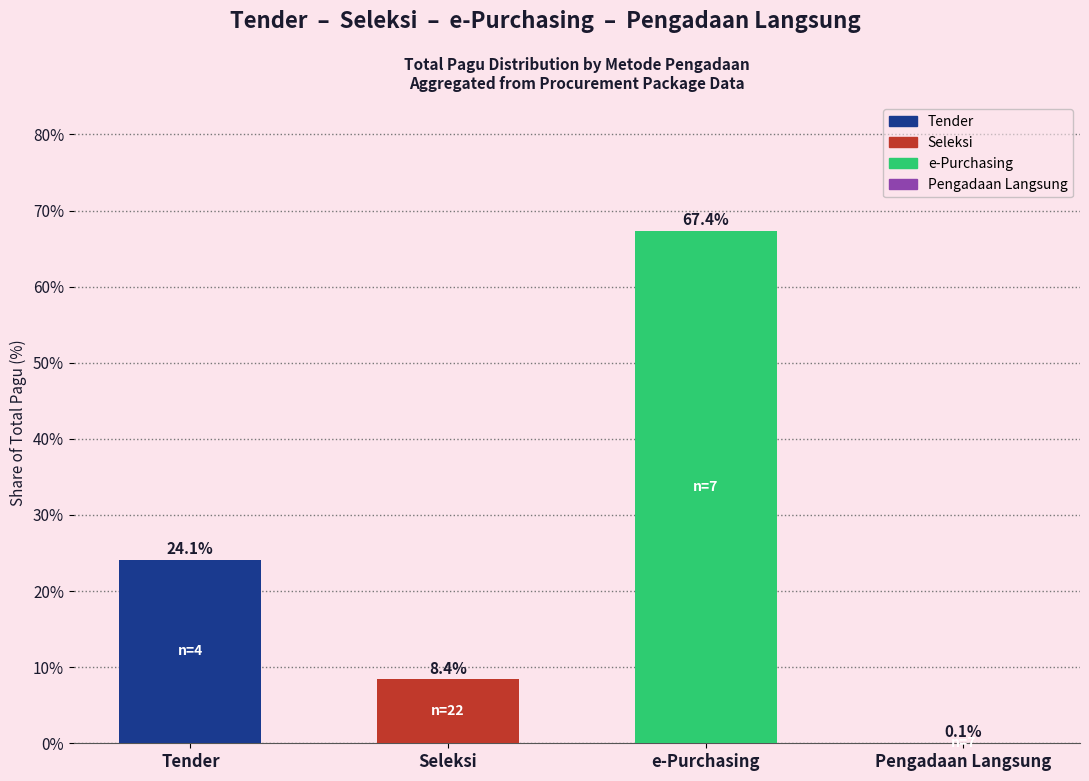

Count the number of data series in this chart.

1